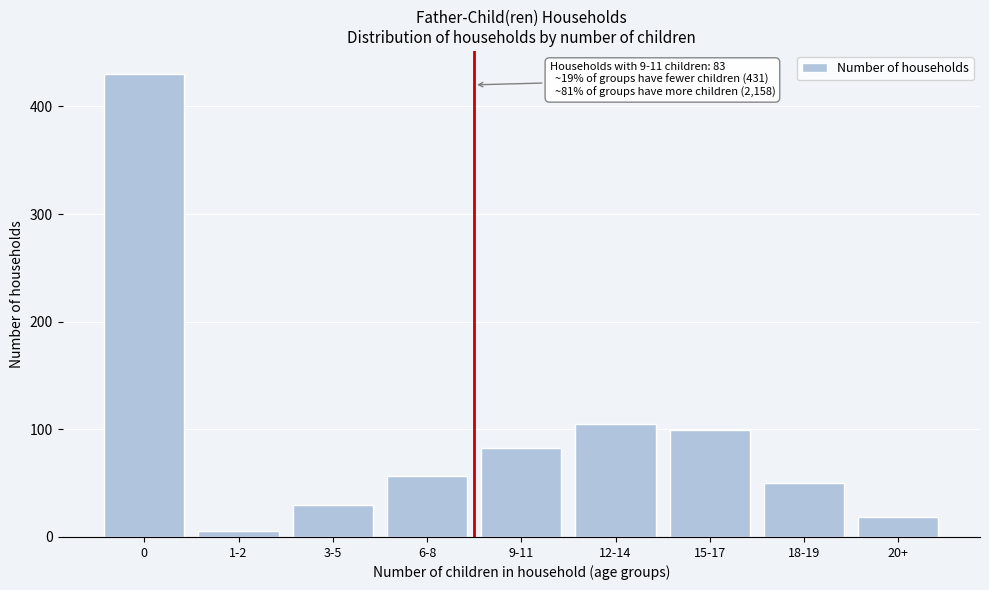

Reading left to right, list all the values displayed in this chart.

430	6	30	57	83	105	99	50	19